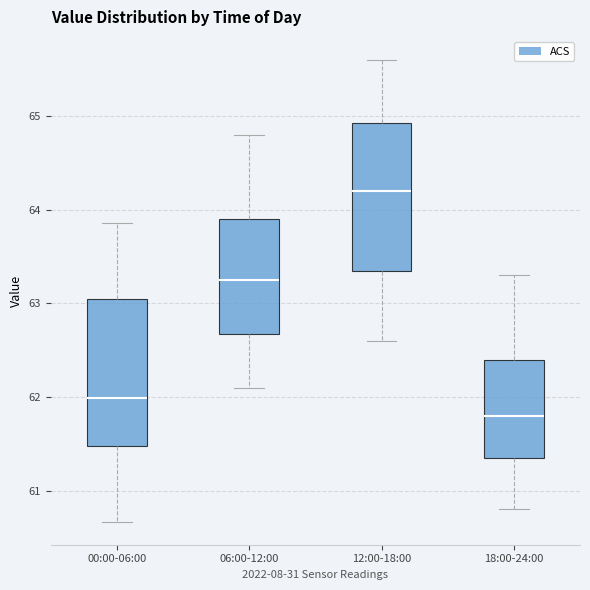

Where does the median line of the box for 18:00-24:00 sit on the y-axis? The values are not printed on the chart, so give them approximately, as read against the axis.

61.8